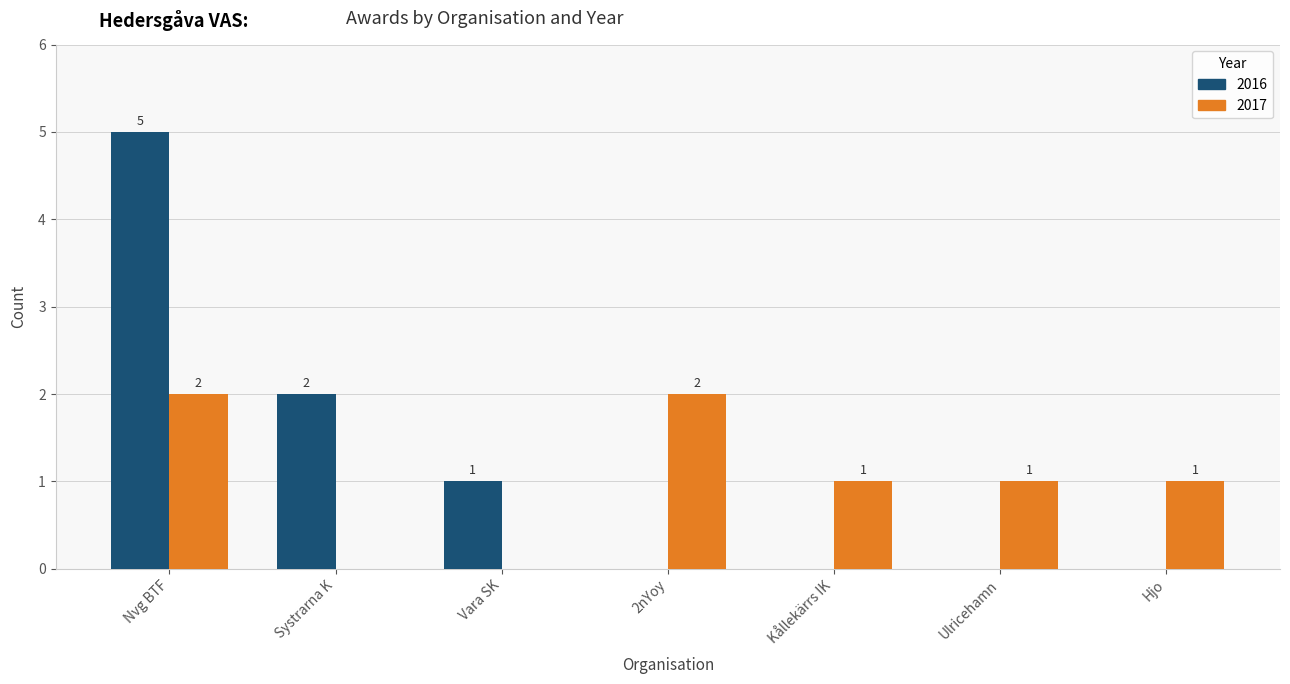

Is it true that 2016 equals 0 at 2nYoy?

True